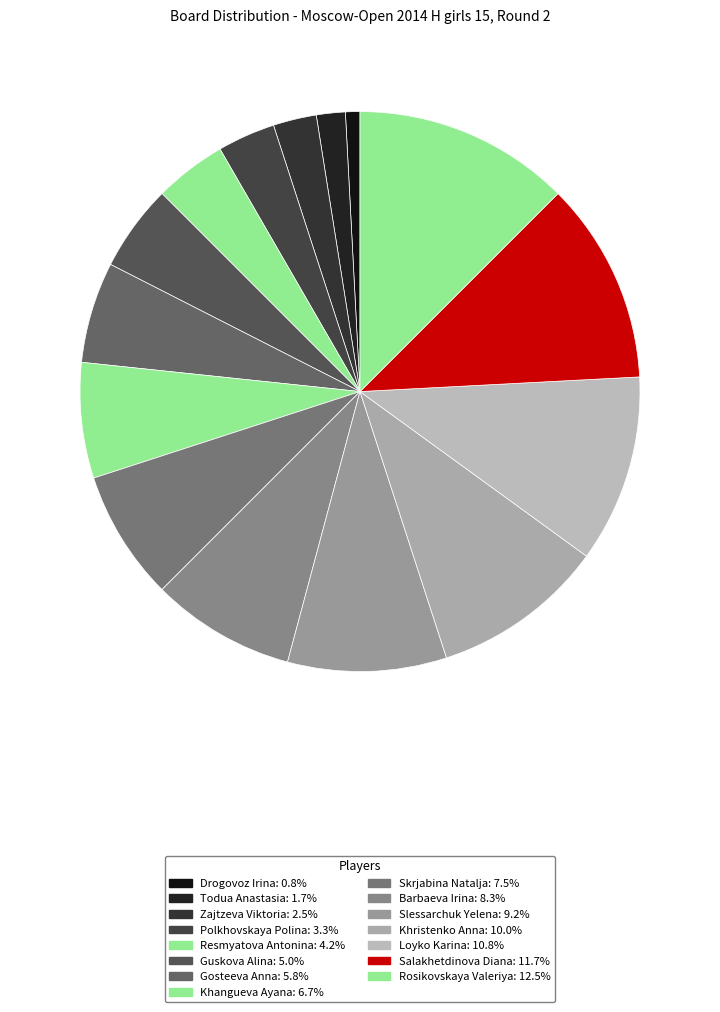

How many slices are in this pie chart?

15